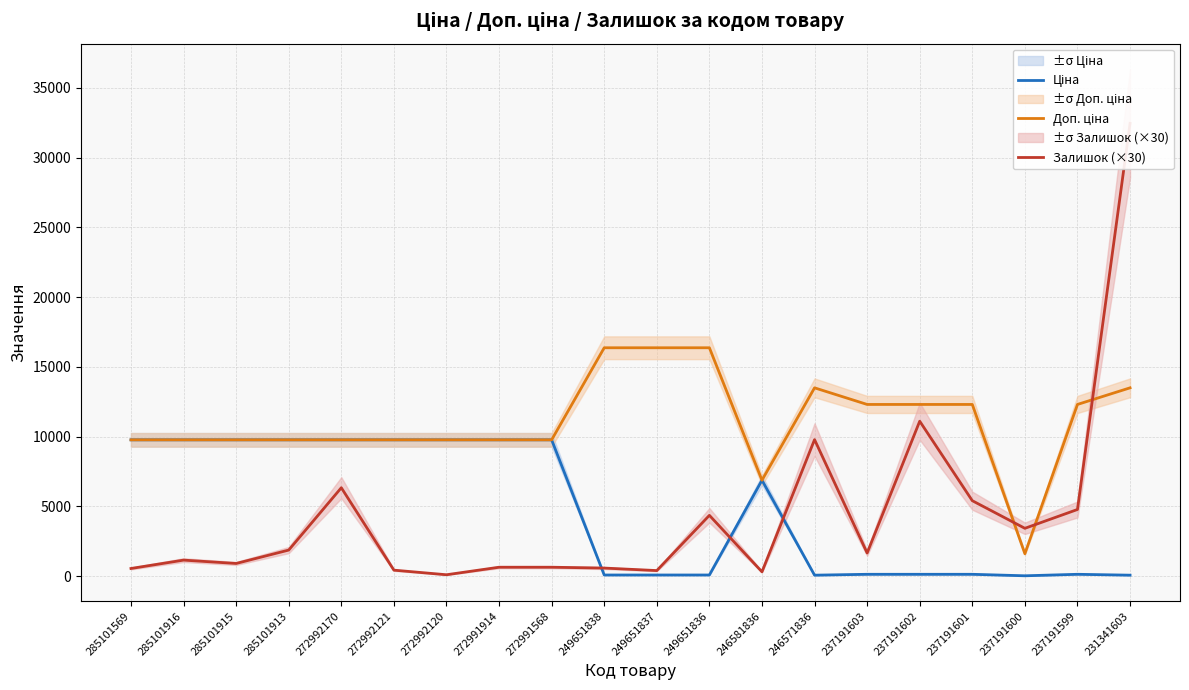

At 237191603, list the series in order from largest to smallest.

Доп. ціна, Залишок (×30), Ціна